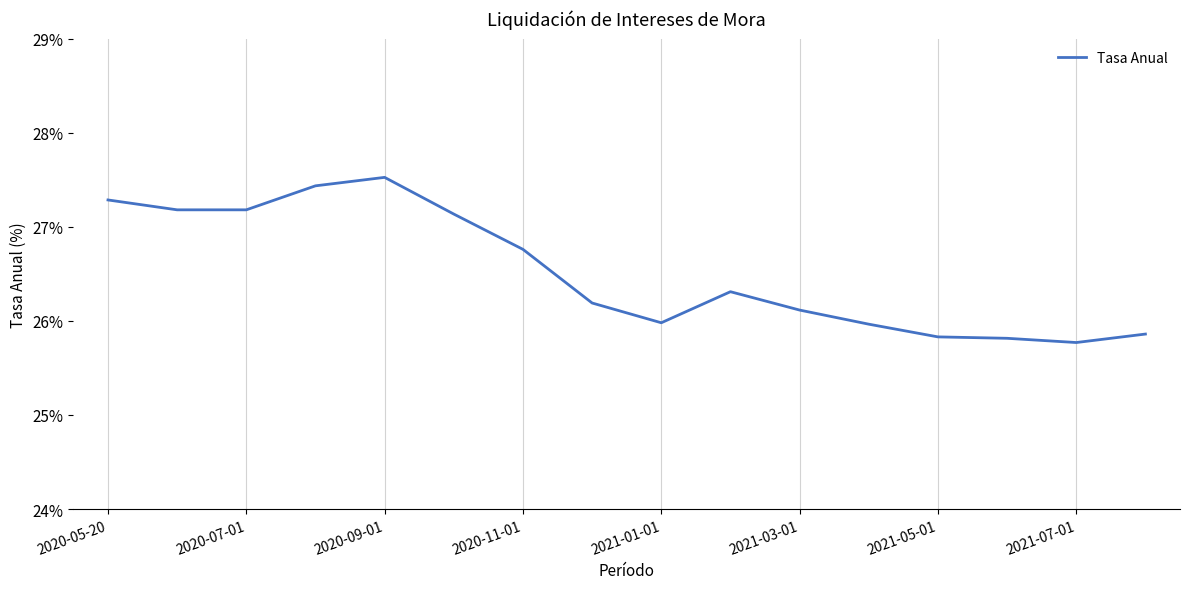

Does the chart have visible grid lines?

Yes